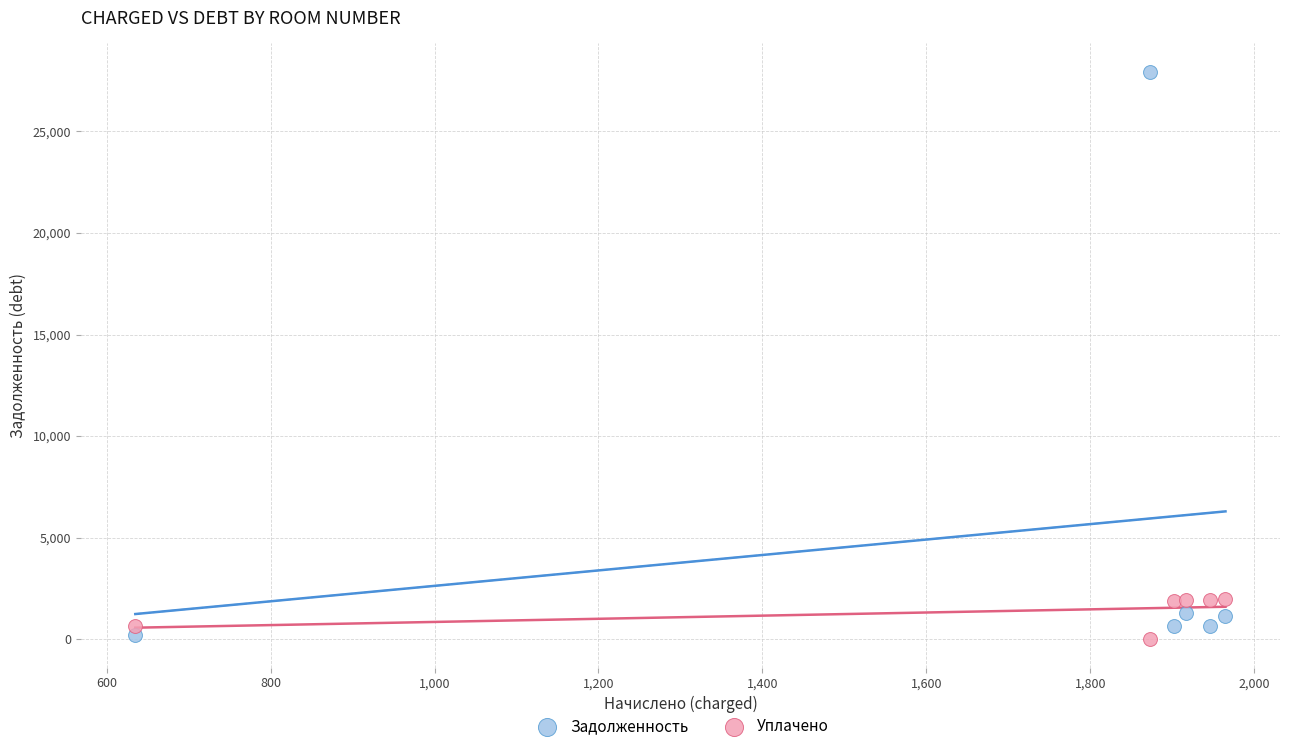

Which series reaches the maximum Y coordinate?

Задолженность